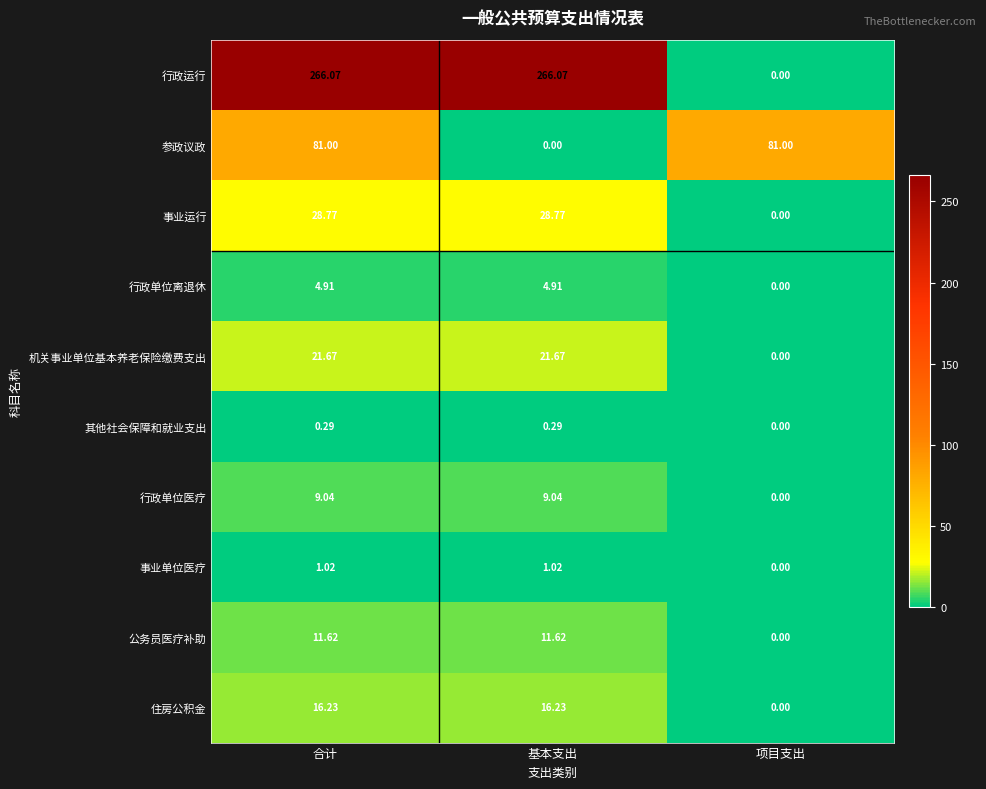

Which series changed the most between 合计 and 项目支出?

行政运行